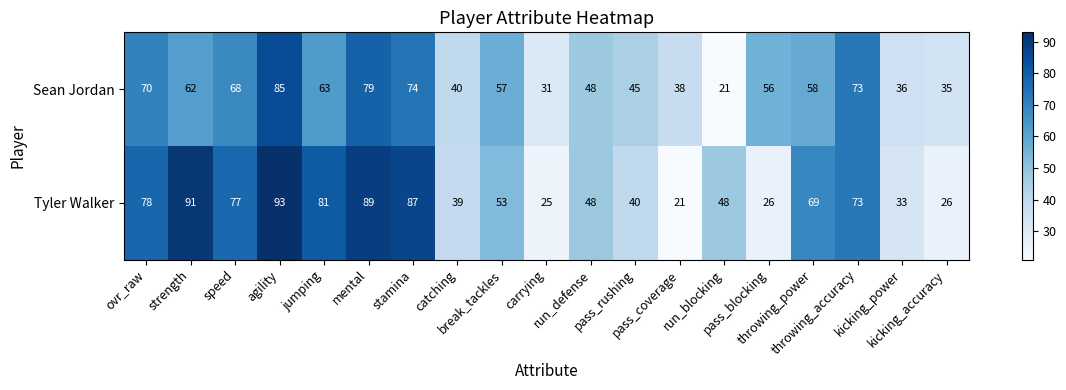

What is the minimum value for Tyler Walker?

21